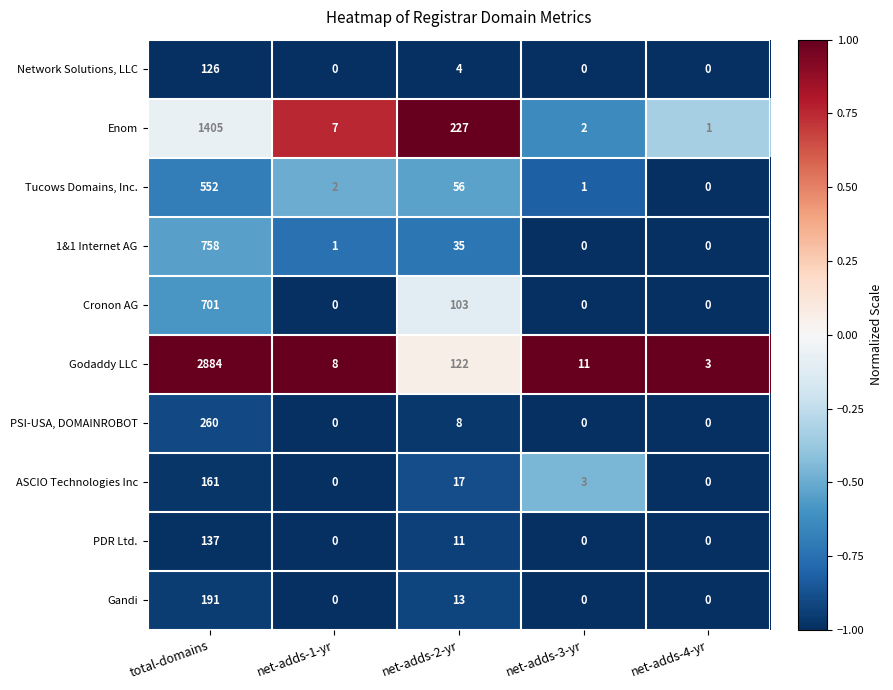

The value of Tucows Domains, Inc. at total-domains is 204. True or false?

False